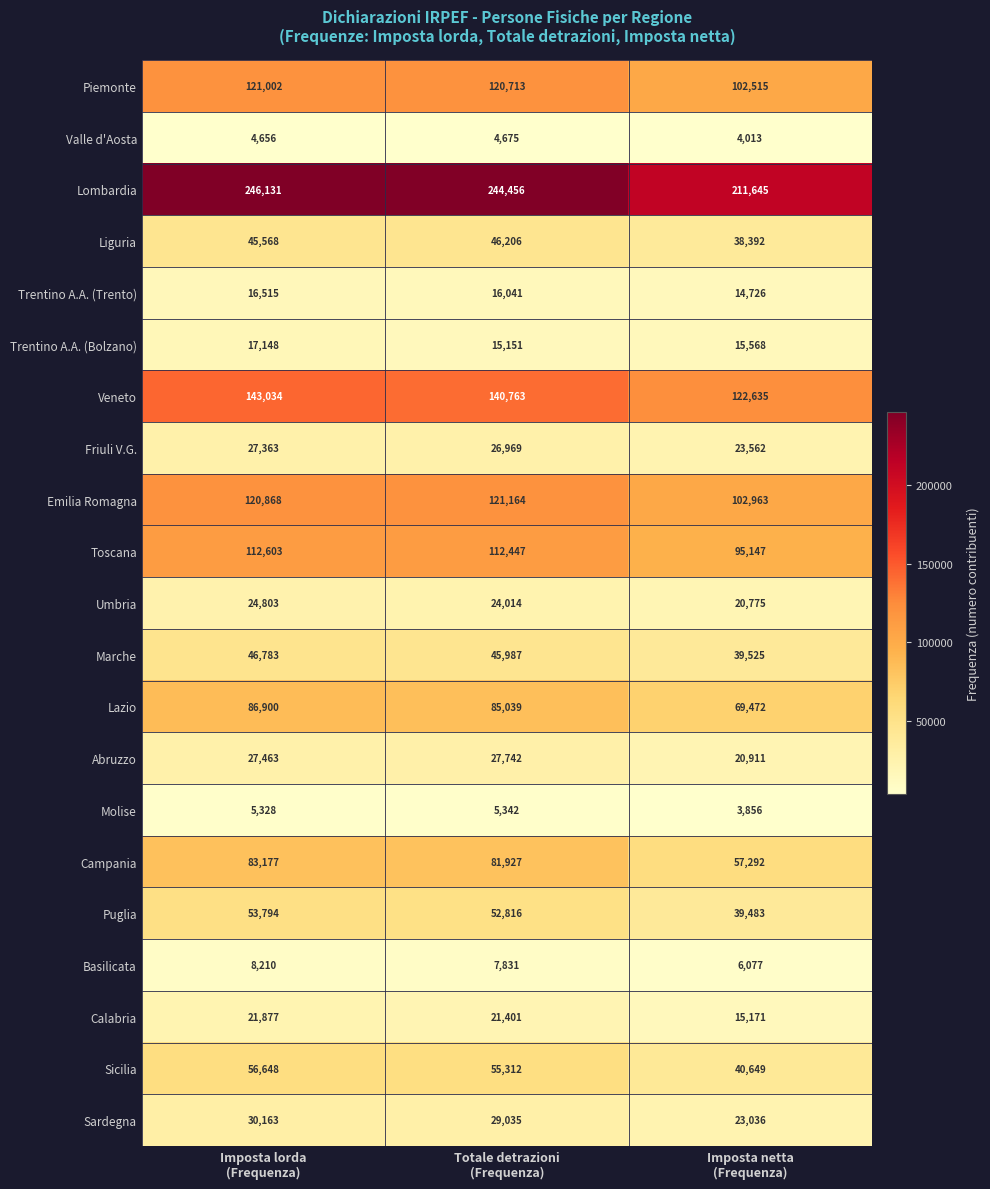

Which series has the largest range (max minus min)?

Lombardia